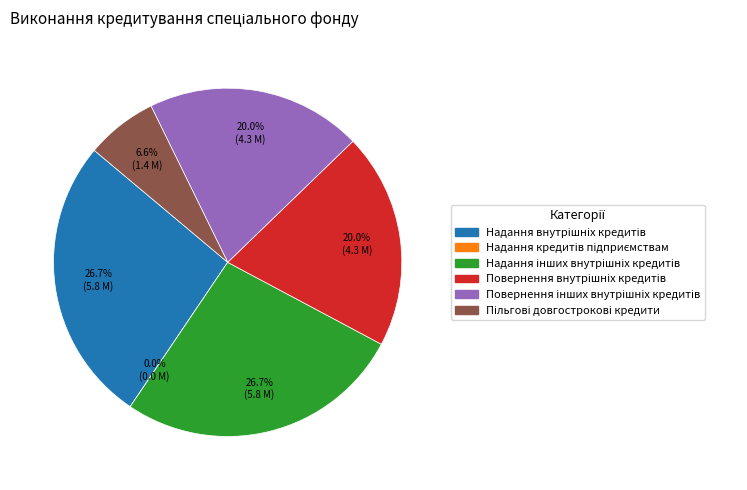

Rank the categories by value from lowest to highest.

Надання кредитів підприємствам, Пільгові довгострокові кредити, Повернення внутрішніх кредитів, Повернення інших внутрішніх кредитів, Надання внутрішніх кредитів, Надання інших внутрішніх кредитів